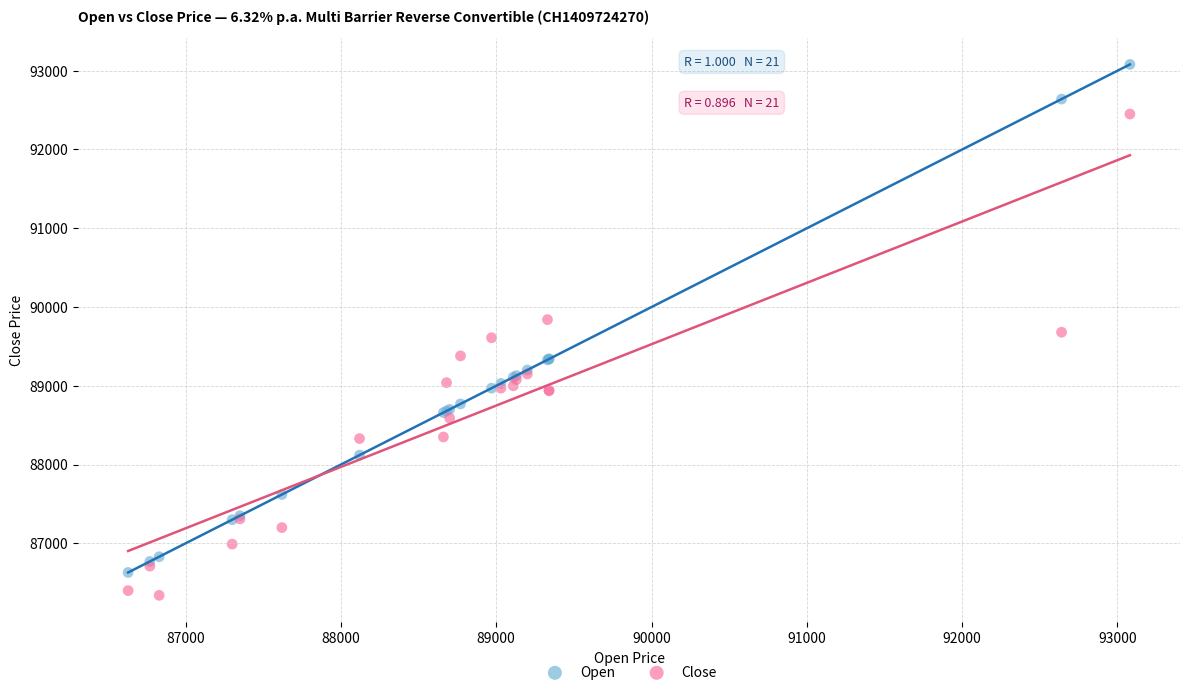

Which series reaches the minimum Y coordinate?

Close